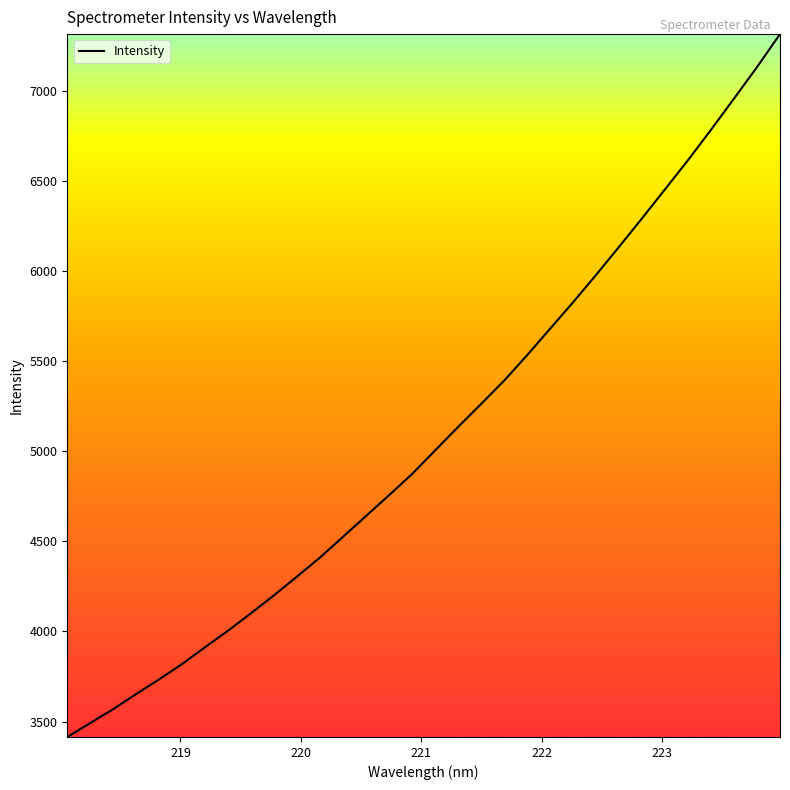

What is the minimum value shown in the chart?

3414.2